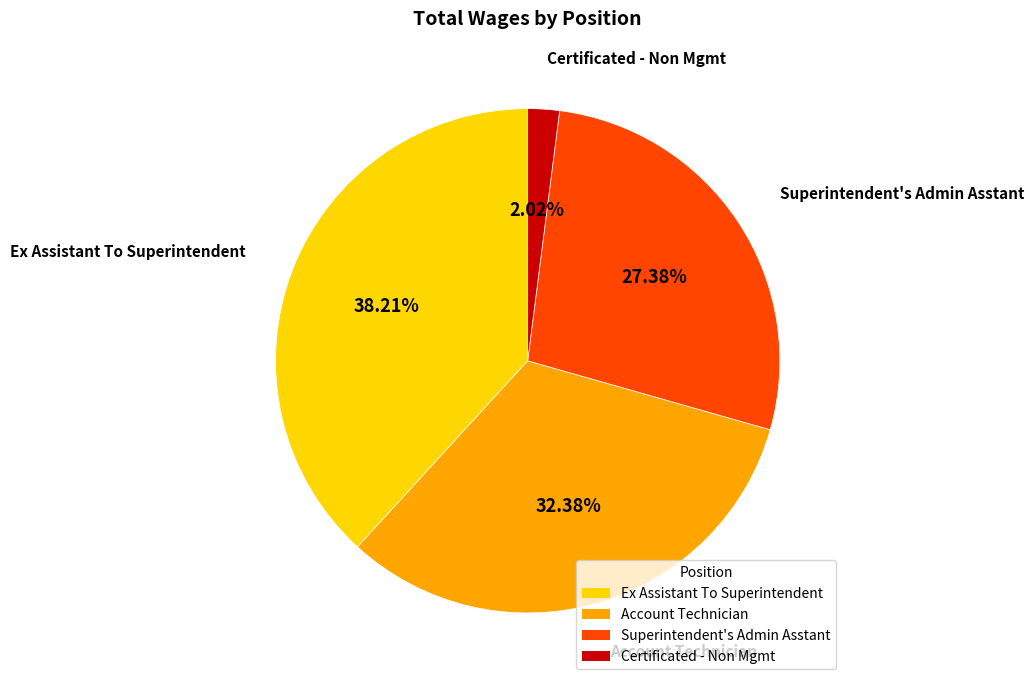

What percentage is the Certificated - Non Mgmt slice, to the nearest percent?

2%